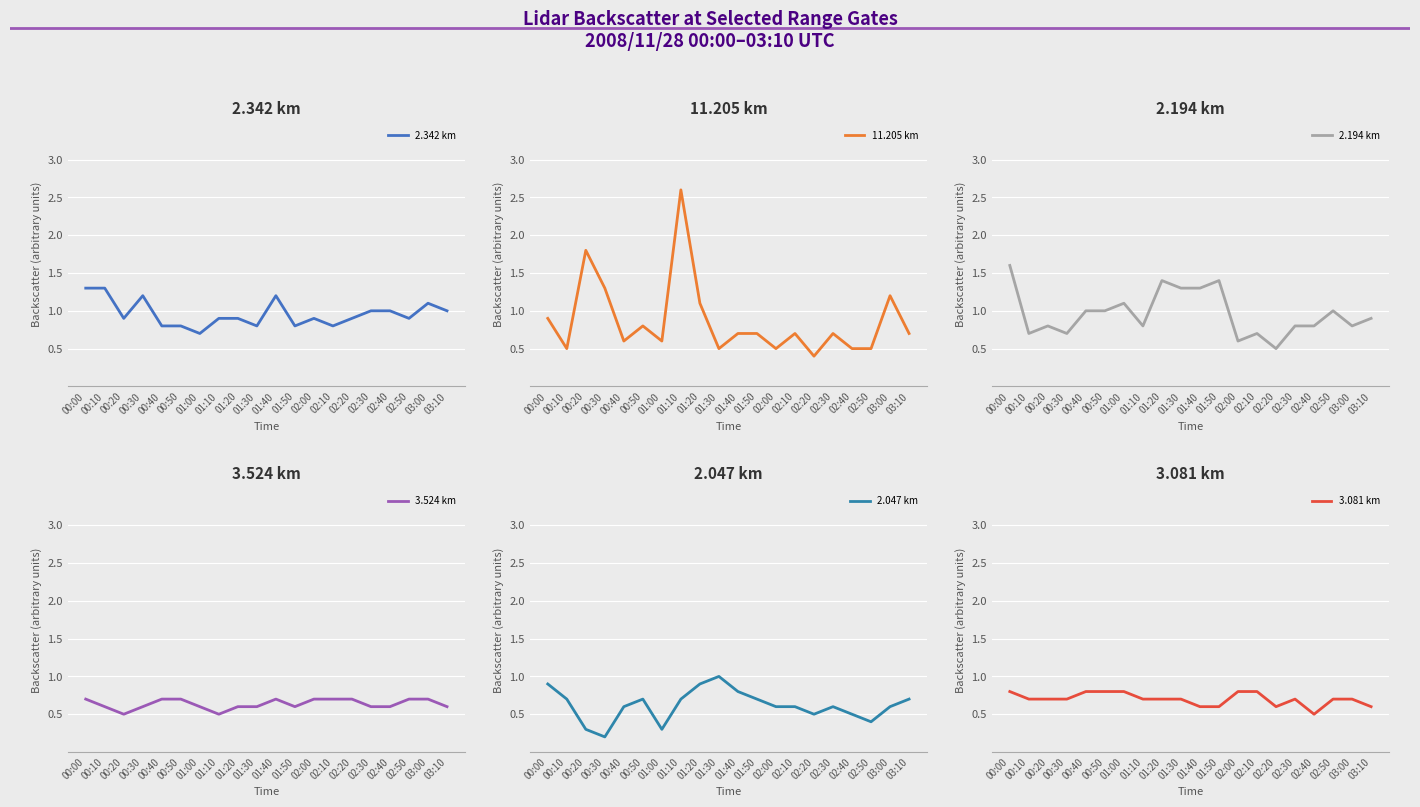

How many interior local peaks does the 2.194 km series have?

6